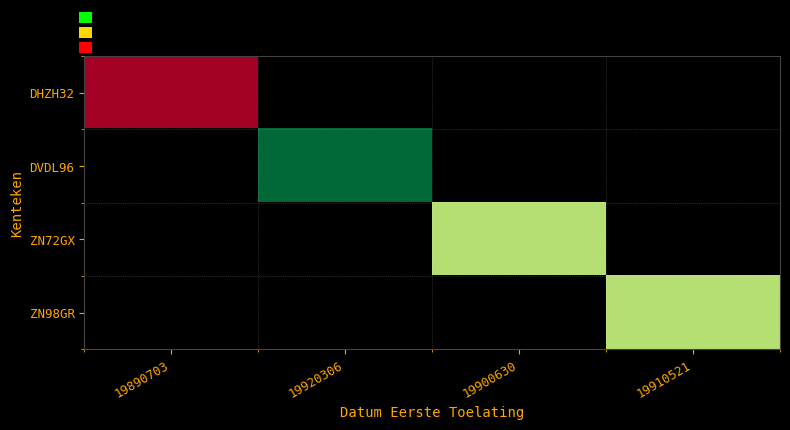

At which label does ZN72GX reach its minimum?

19890703